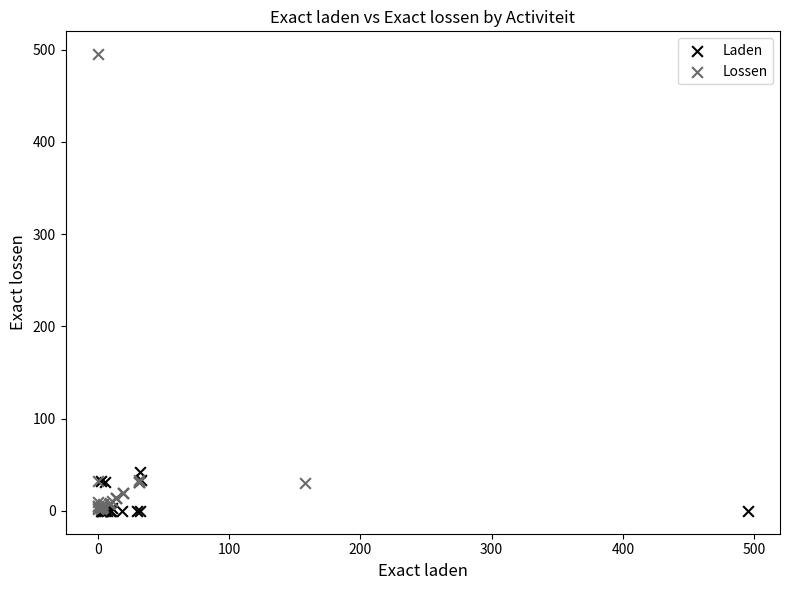

Which series has the widest spread of Y values?

Lossen